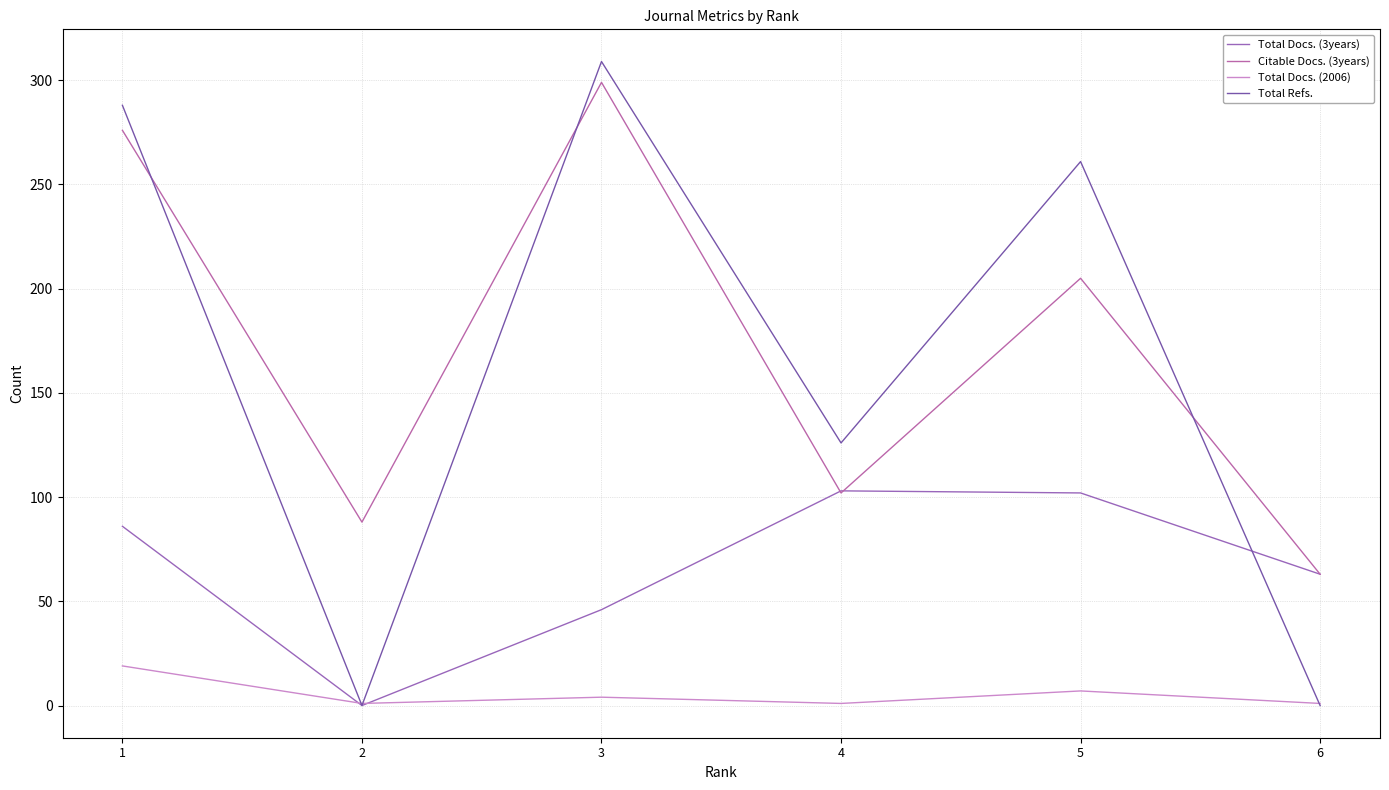

Does the chart have visible grid lines?

Yes